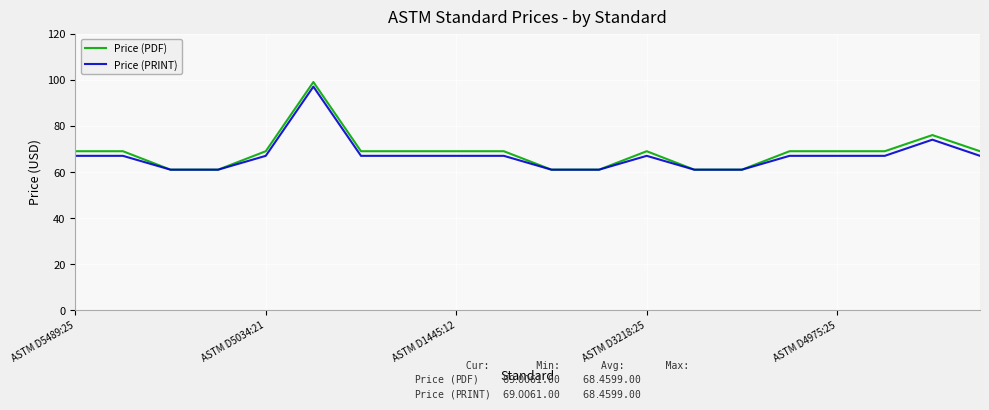

Which series has the largest range (max minus min)?

Price (PDF)